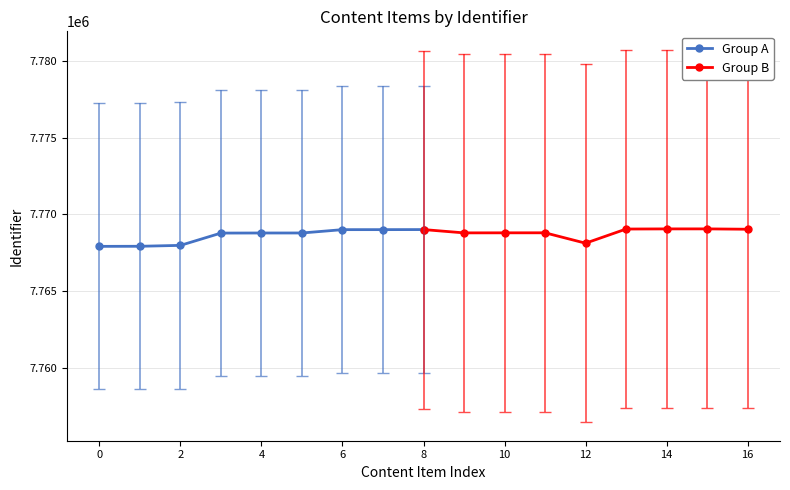

Reading left to right, what are all the values shown in this chart?

Group A: 7767911	7767916	7767975	7768776	7768781	7768782	7768999	7769000	7769004
Group B: 7769004	7768789	7768792	7768794	7768117	7769039	7769048	7769049	7769026